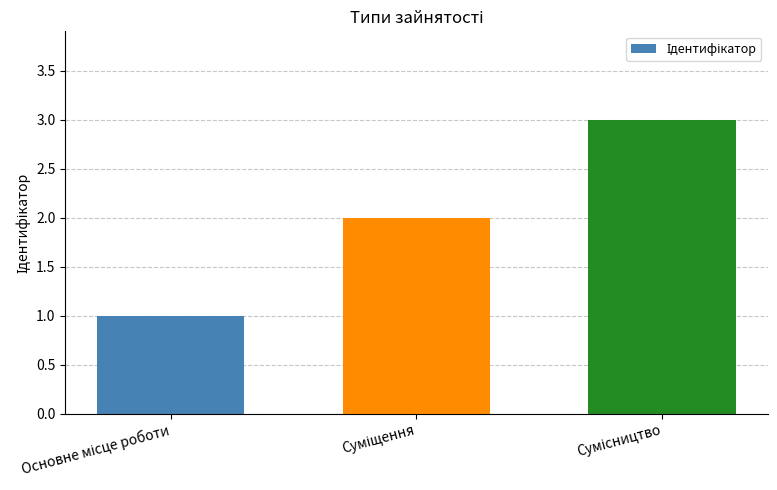

How many distinct data groups are displayed?

1